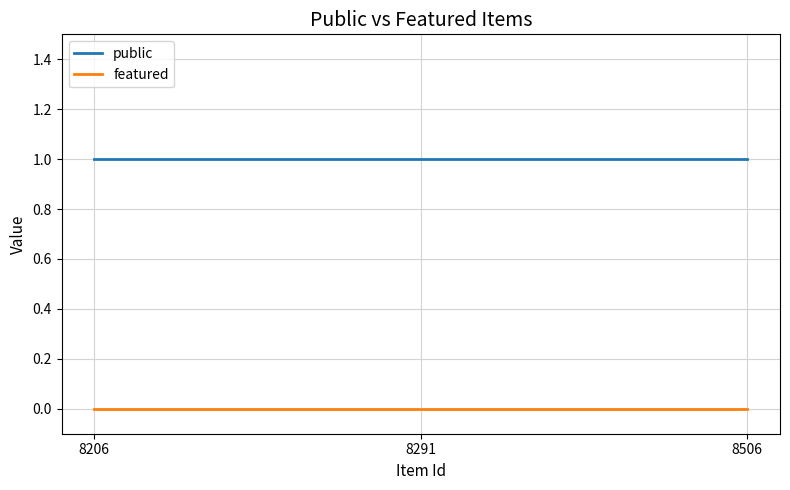

Is this an area chart (filled region under the line)?

No